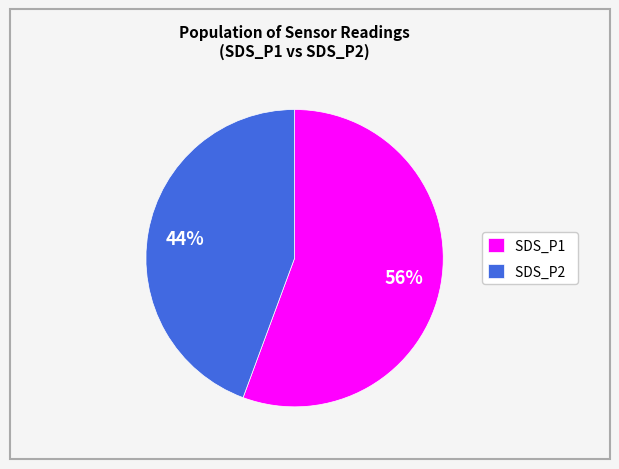

Rank the categories by value from lowest to highest.

SDS_P2, SDS_P1